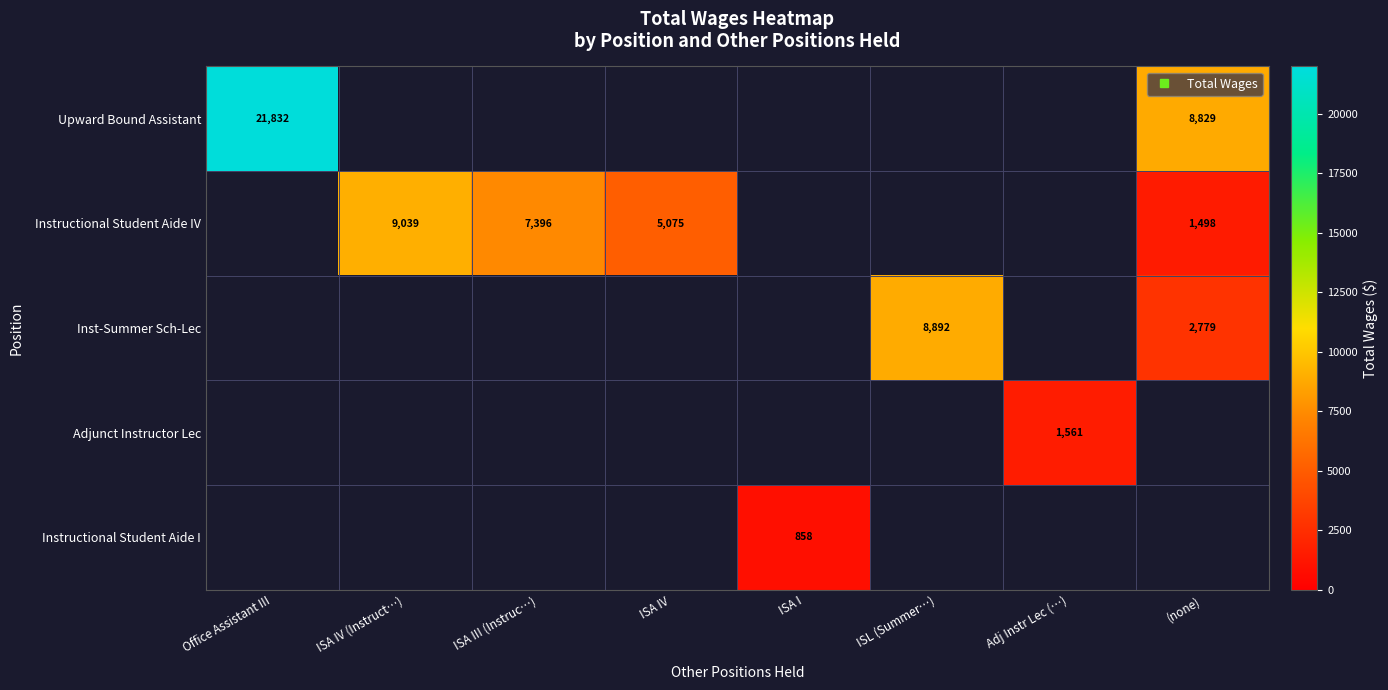

What is the difference between the maximum and second lowest values in the Upward Bound Assistant series?

21832